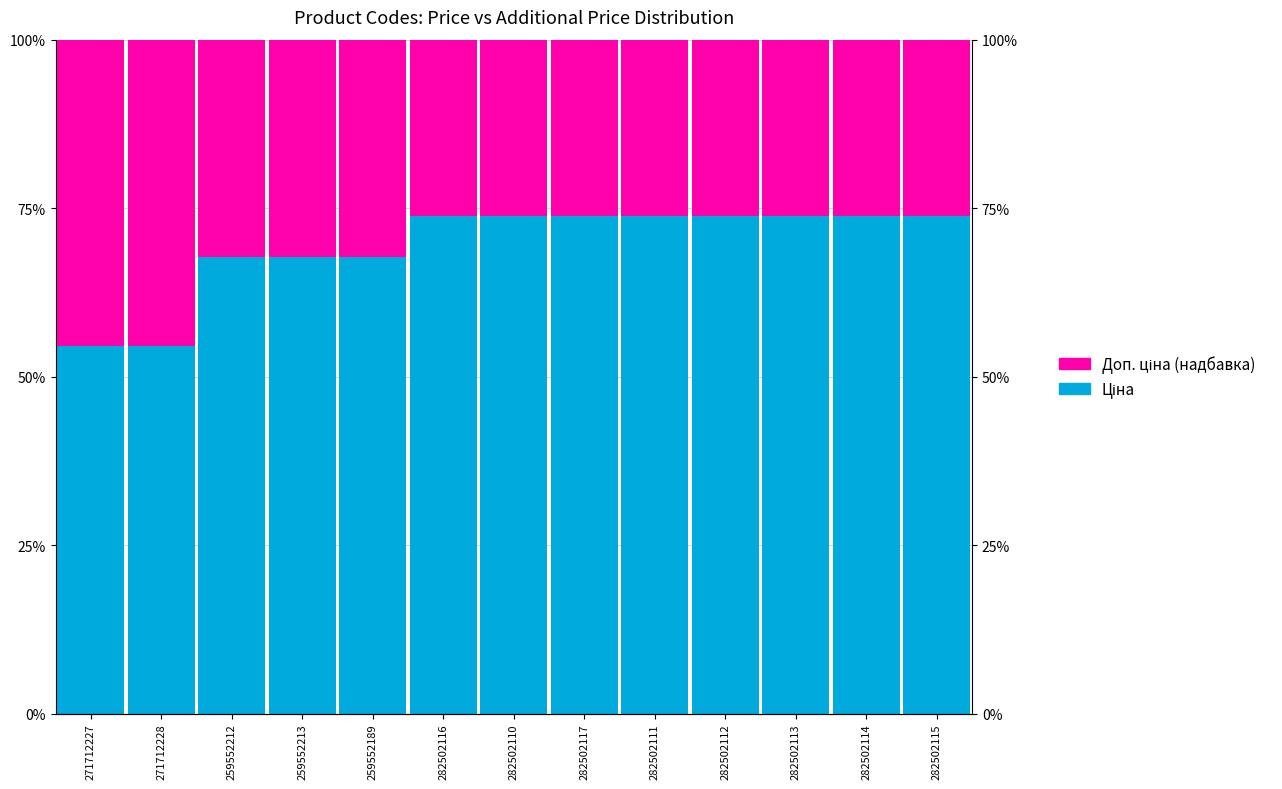

Which series has the largest total across all categories?

Ціна